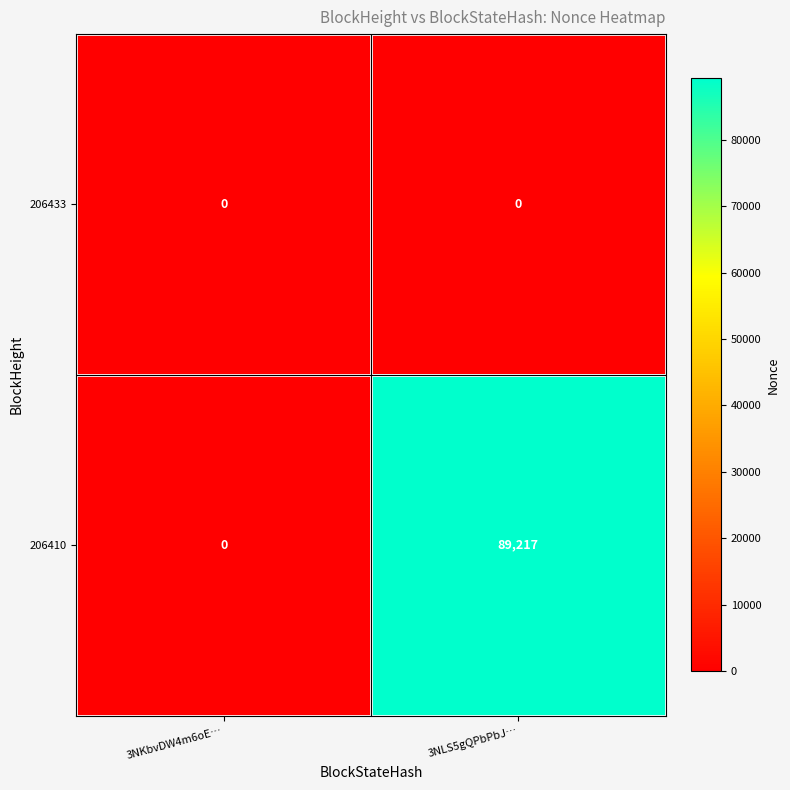

What is the greatest value displayed?

89217